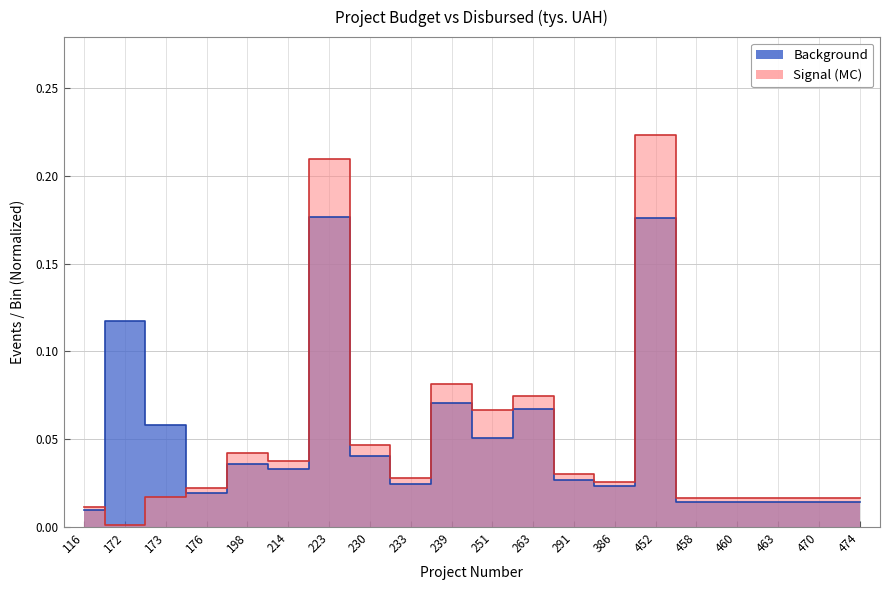

Which series has the widest spread of values?

Signal (MC)